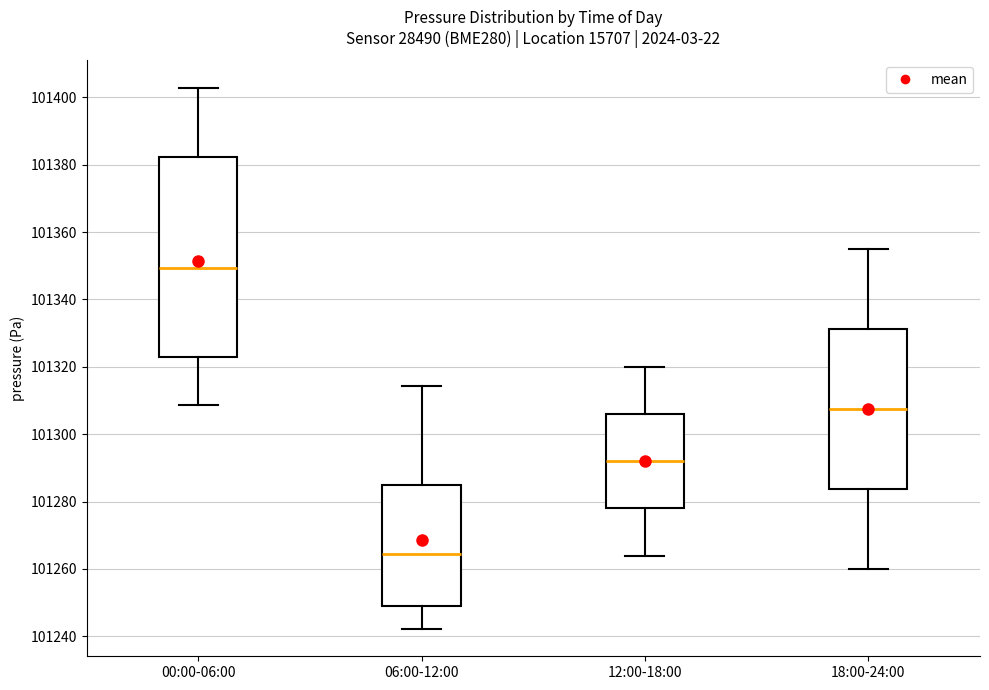

Reading left to right, transcribe this box plot: for each box, give where its median line is, the range the box spans, and where its two whiskers end, as read against the y-axis. The values are not printed on the chart, so give them approximately, as read against the axis.

00:00-06:00: median 101350, box 101324 to 101382, whiskers 101308 to 101402
06:00-12:00: median 101264, box 101250 to 101286, whiskers 101242 to 101314
12:00-18:00: median 101292, box 101278 to 101306, whiskers 101264 to 101320
18:00-24:00: median 101308, box 101284 to 101332, whiskers 101260 to 101356